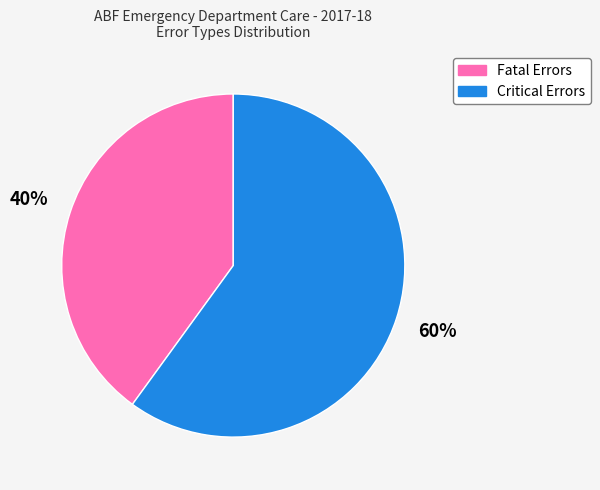

To the nearest percent, what is the difference between the largest and smallest slice percentages?

20%